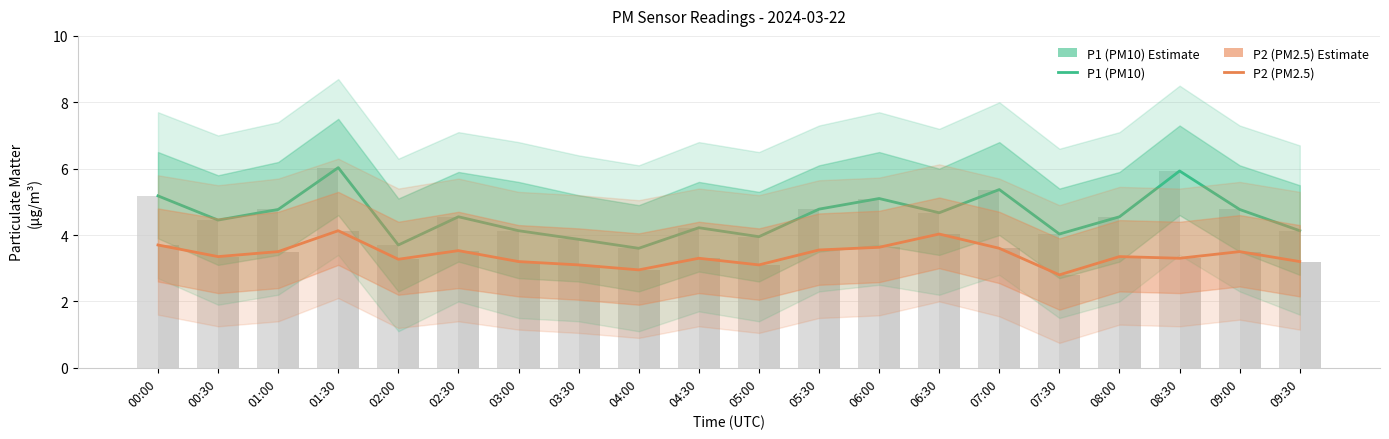

At 05:00, list the series in order from smallest to largest.

P2 (PM2.5), P1 (PM10)